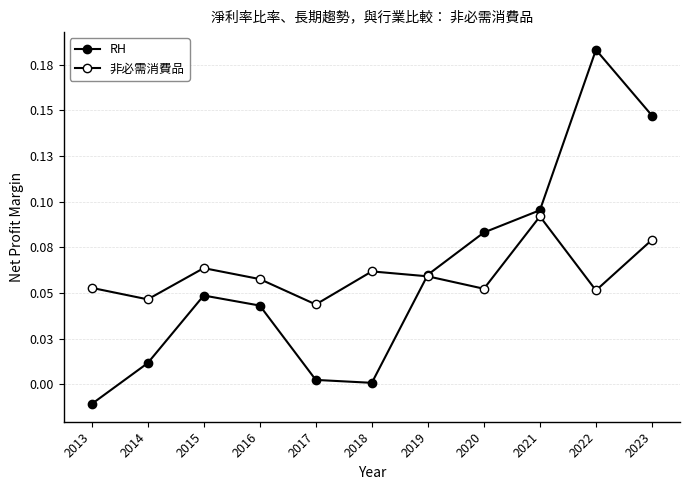

The value of 非必需消費品 at 2022 is 0.1. True or false?

True